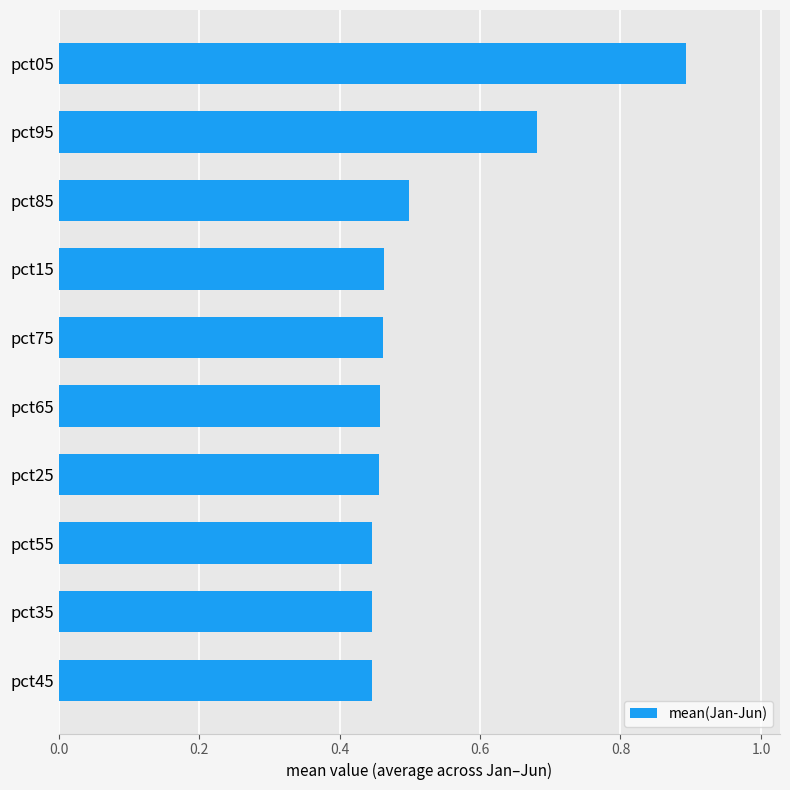

How many values are between 0 and 1?

10